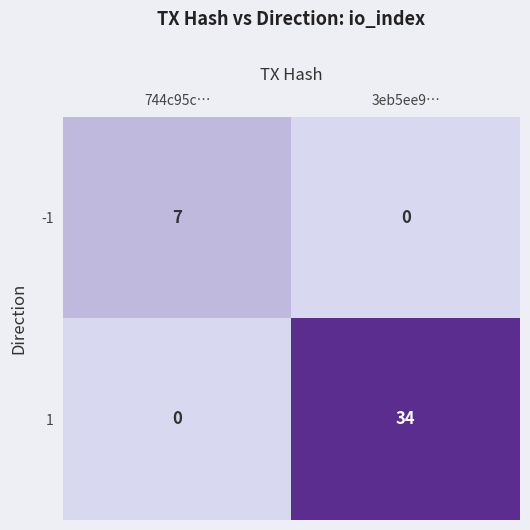

How many data points does each series have?

2